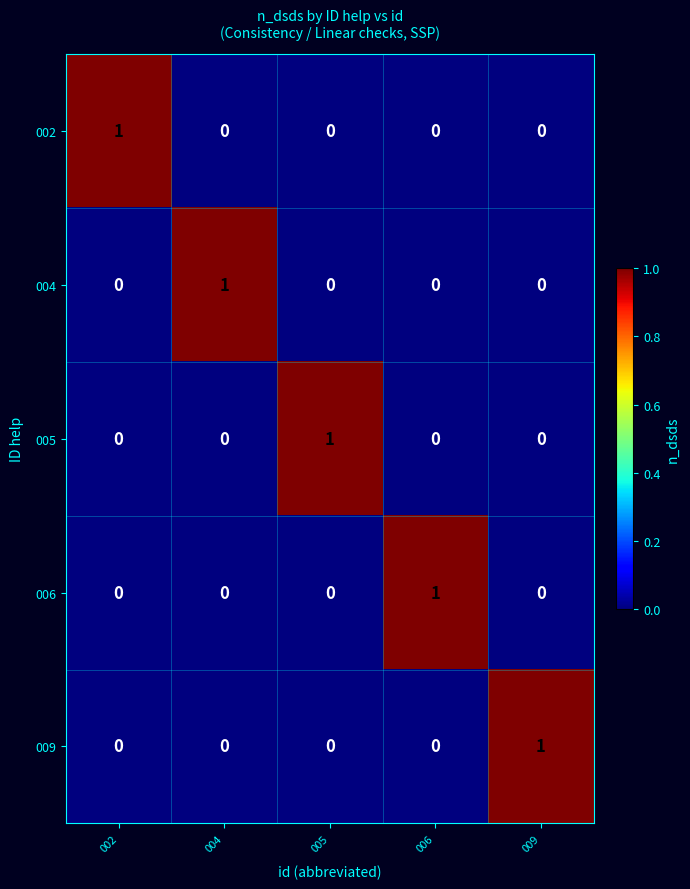

The value of 002 at 002 is 1. True or false?

True